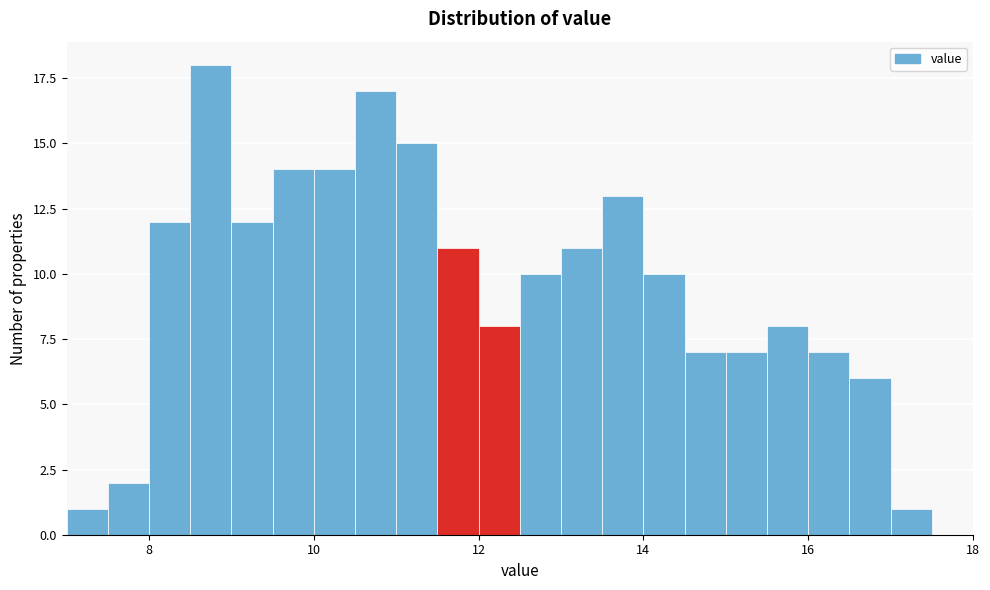

Around what value on the x-axis is the tallest bar? Give the approximate position of its centre, as read against the axis.

8.8